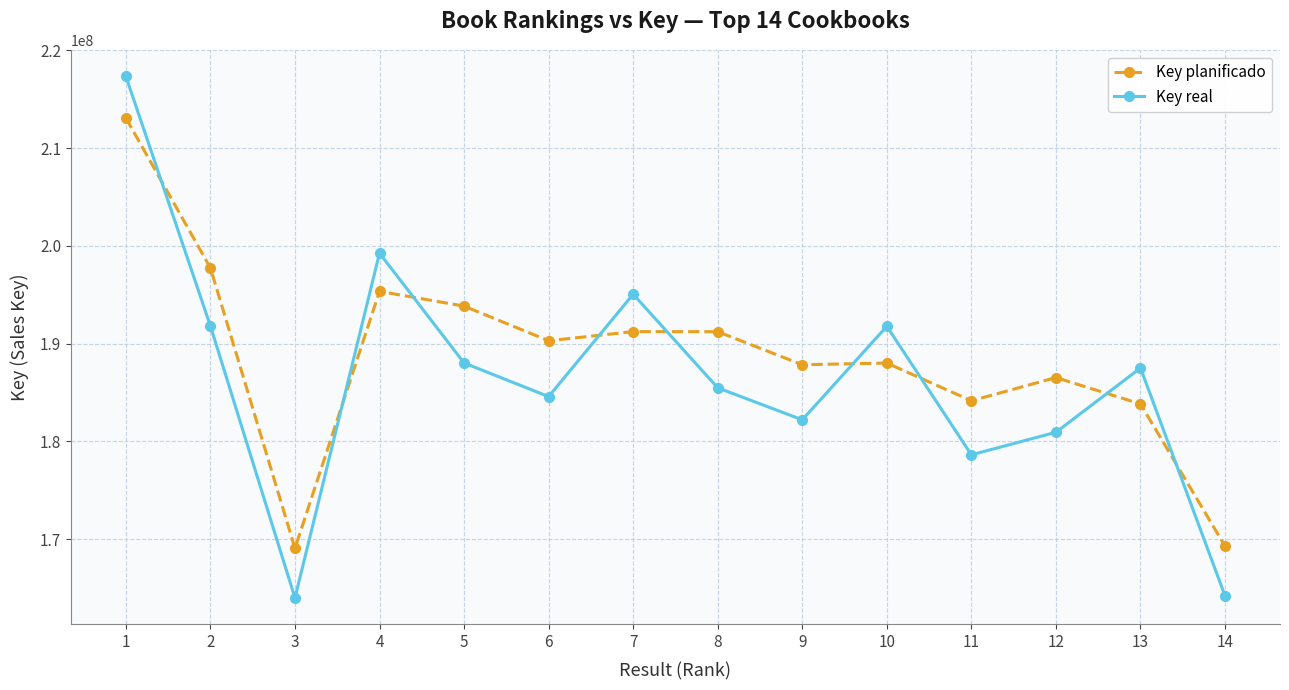

Between 7 and 13, which series saw the biggest shift?

Key real